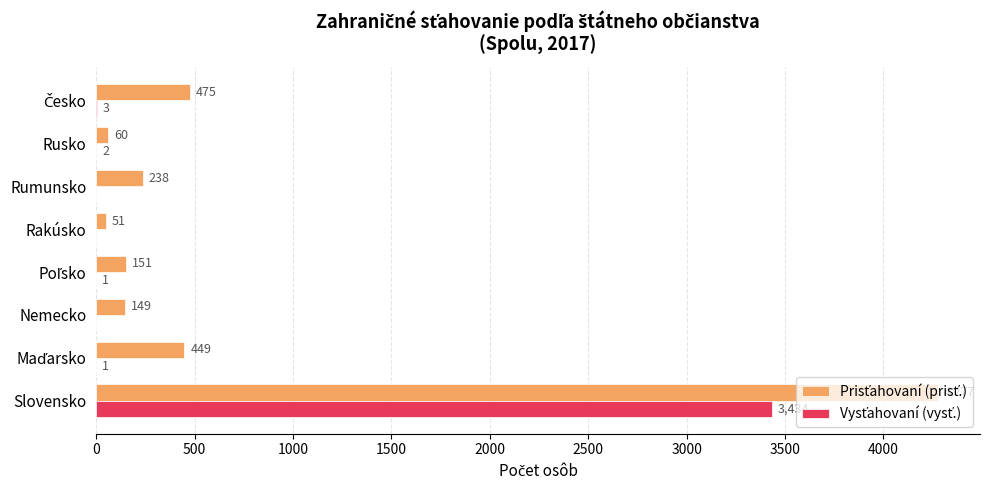

What is the total value across all series at Rumunsko?

238